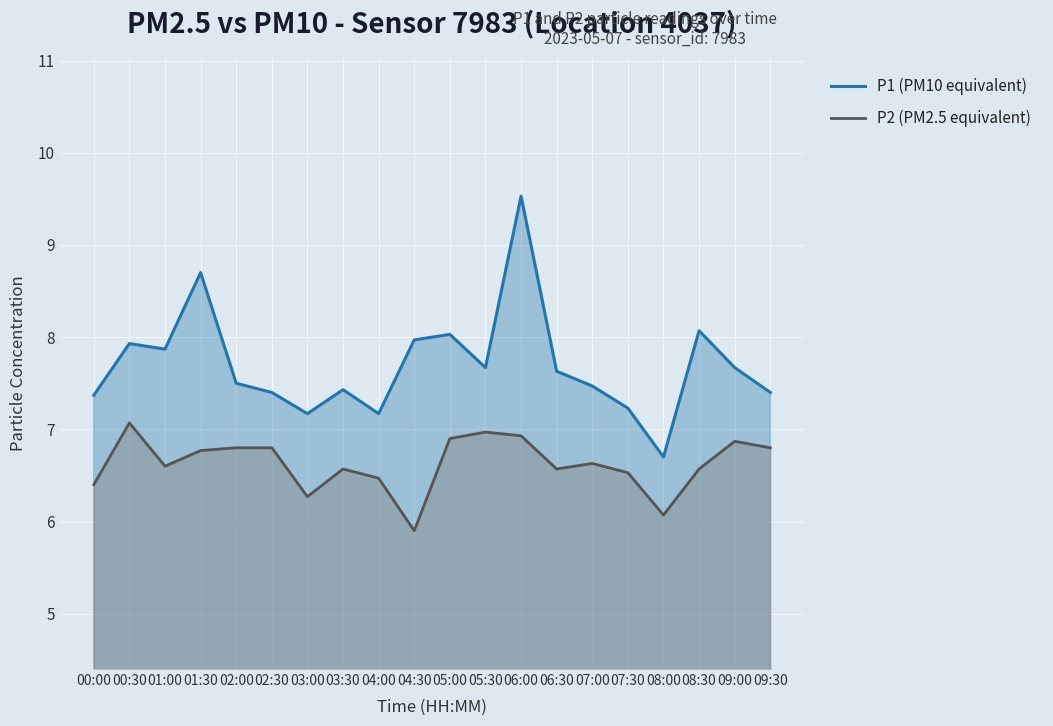

What value does the P1 (PM10 equivalent) series have at 06:00?

9.5